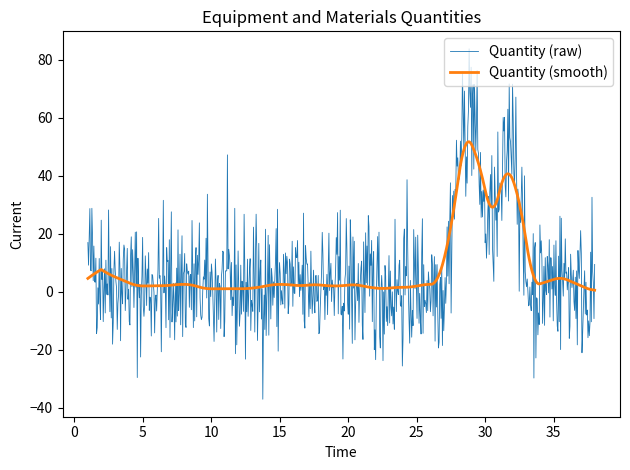

Which series has the largest range (max minus min)?

Quantity (raw)